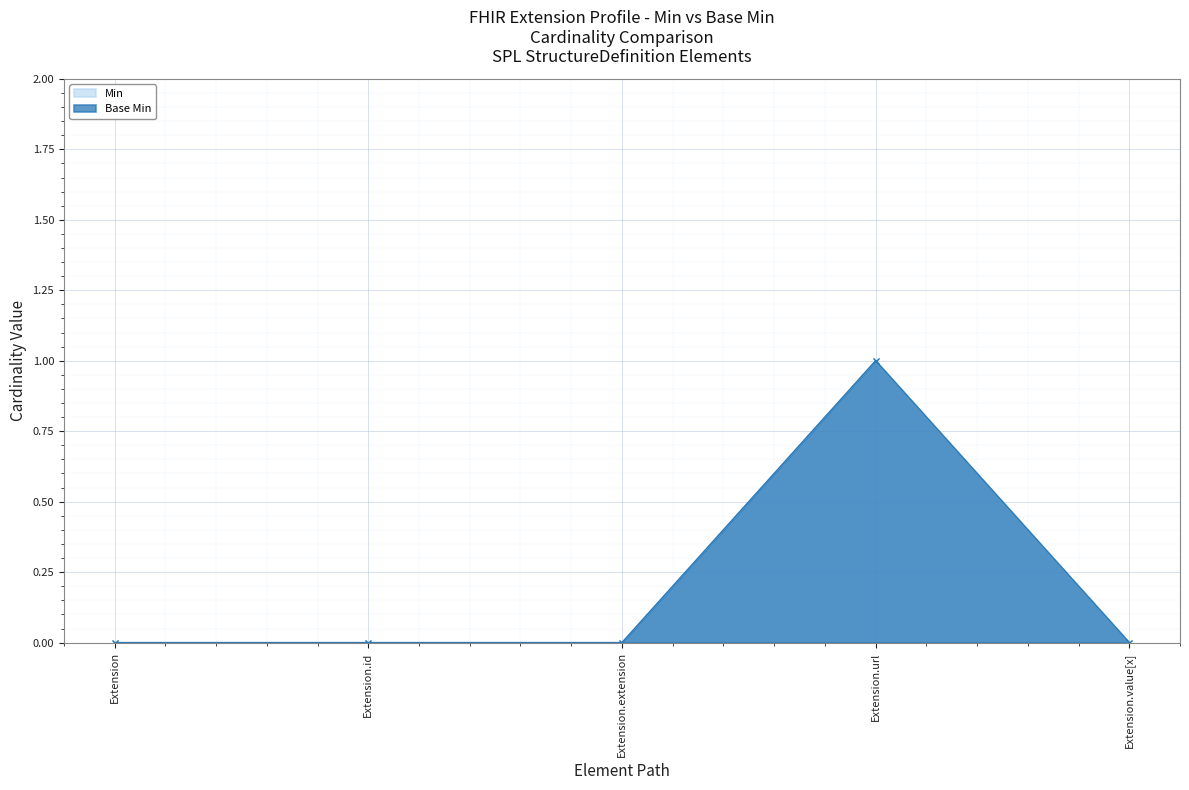

Count the Min values in the range 0 to 1.

5